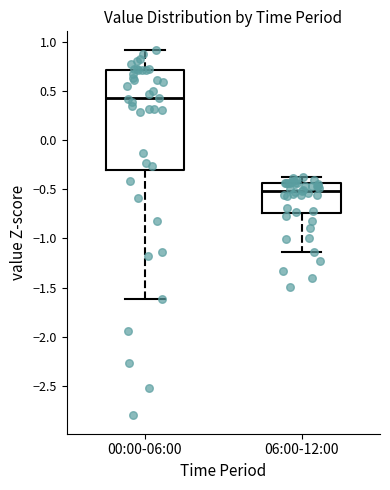

Reading left to right, transcribe this box plot: for each box, give where its median line is, the range the box spans, and where its two whiskers end, as read against the y-axis. The values are not printed on the chart, so give them approximately, as read against the axis.

00:00-06:00: median 0.40, box -0.30 to 0.70, whiskers -1.60 to 0.90
06:00-12:00: median -0.50, box -0.75 to -0.45, whiskers -1.15 to -0.35